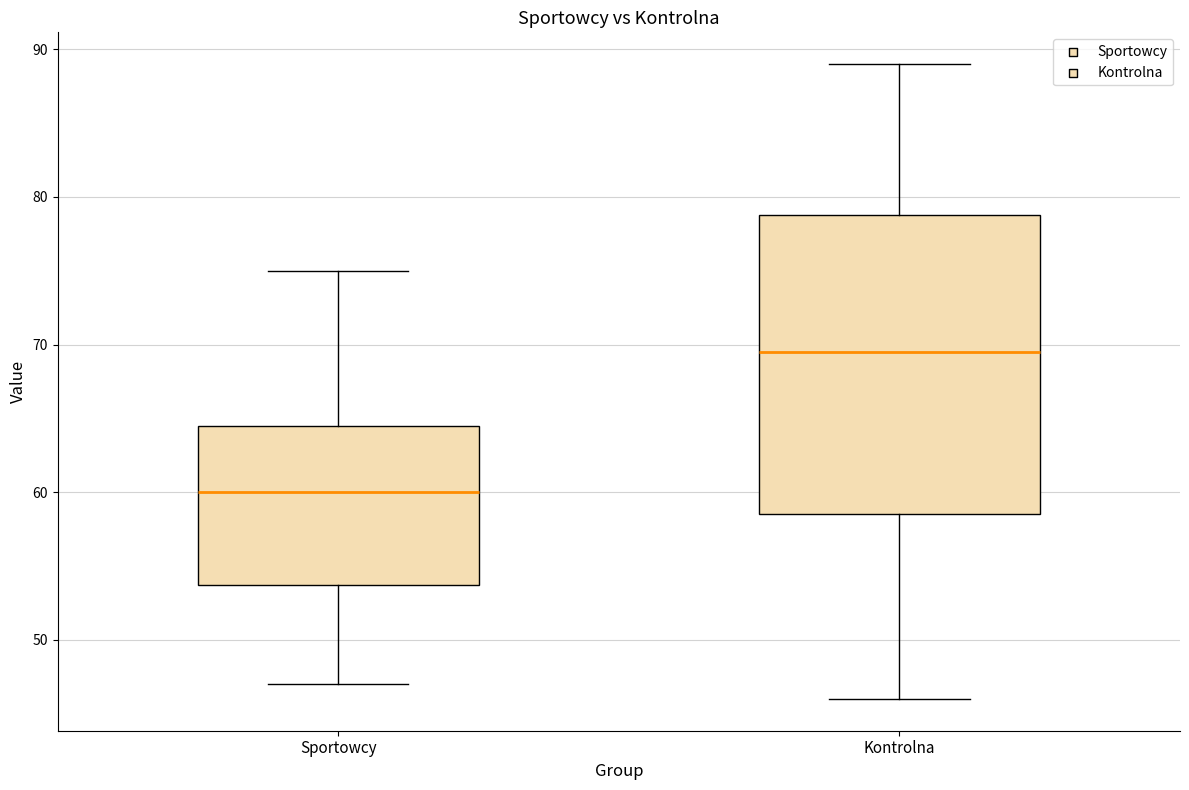

Comparing the boxes themselves (not the whiskers), which one is the tallest?

Kontrolna